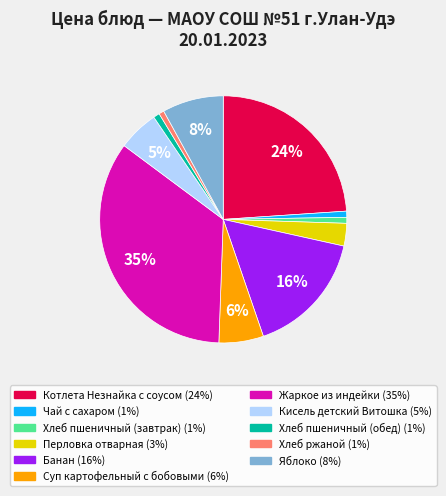

Does Хлеб пшеничный (обед) account for over 50% of the chart?

No